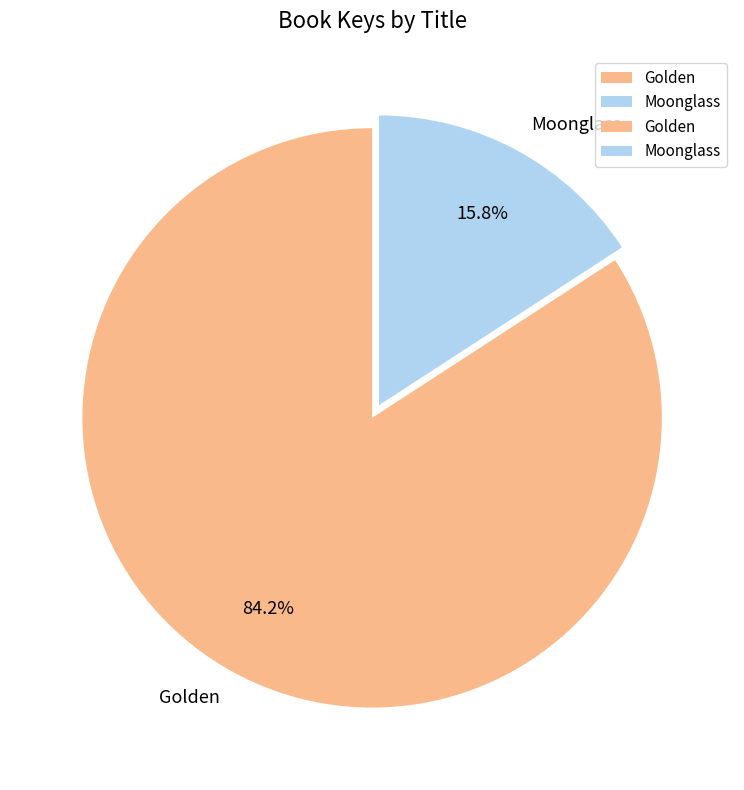

Does Golden account for over 50% of the chart?

Yes